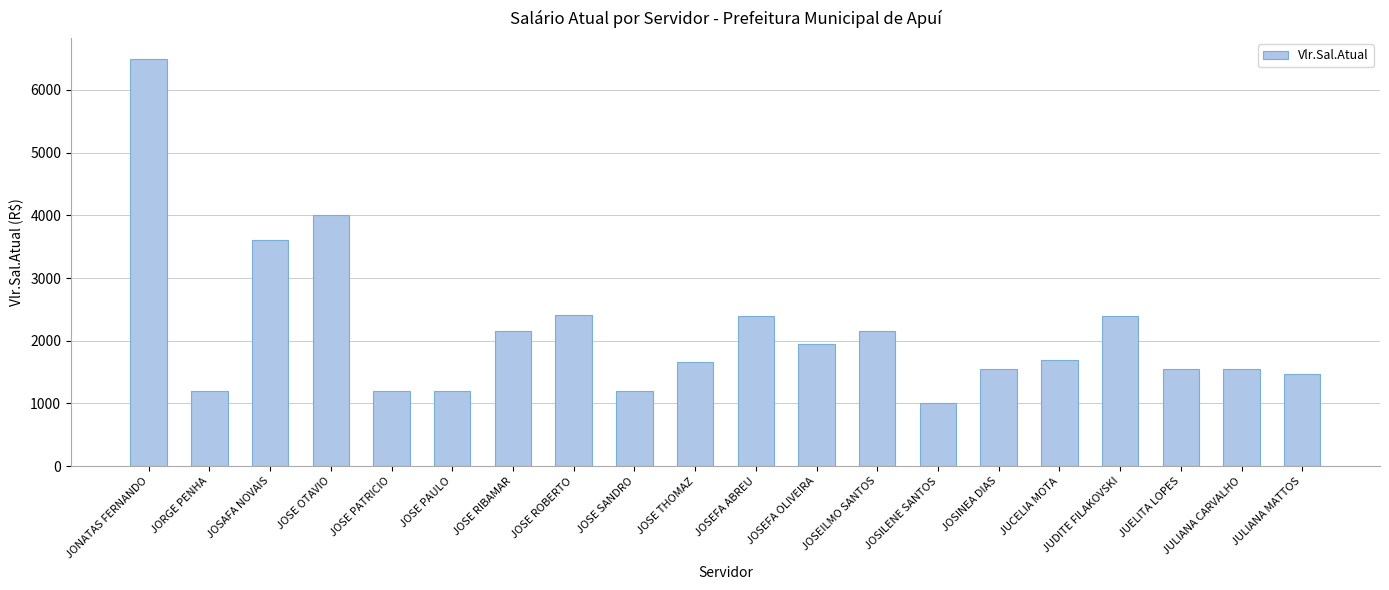

Approximately how many times larger is the value at JUDITE FILAKOVSKI compared to JULIANA CARVALHO?

1.5